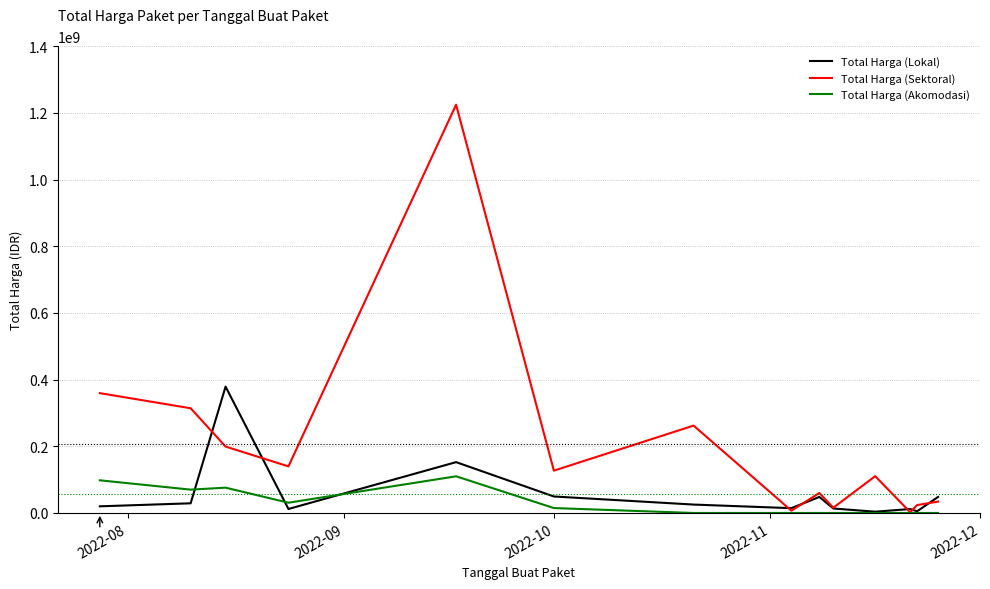

What is the highest value of the Total Harga (Akomodasi) series?

110000000